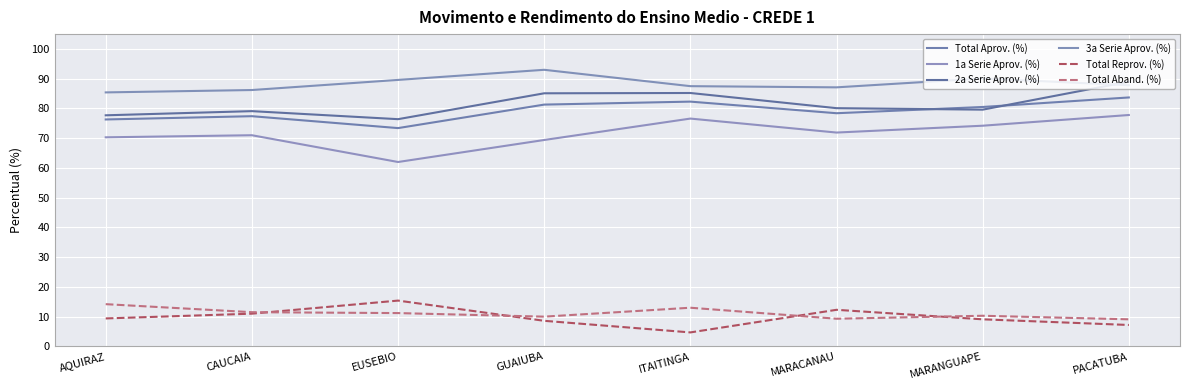

Which series changed the most between GUAIUBA and PACATUBA?

1a Serie Aprov. (%)